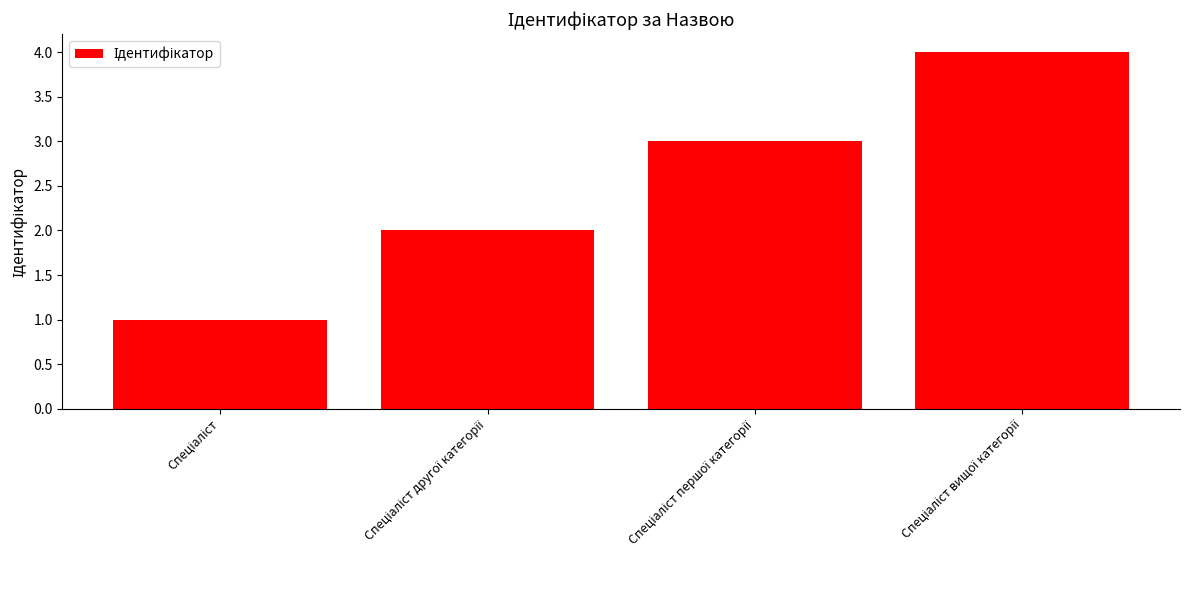

What is the value of the 2nd bar from the left?

2